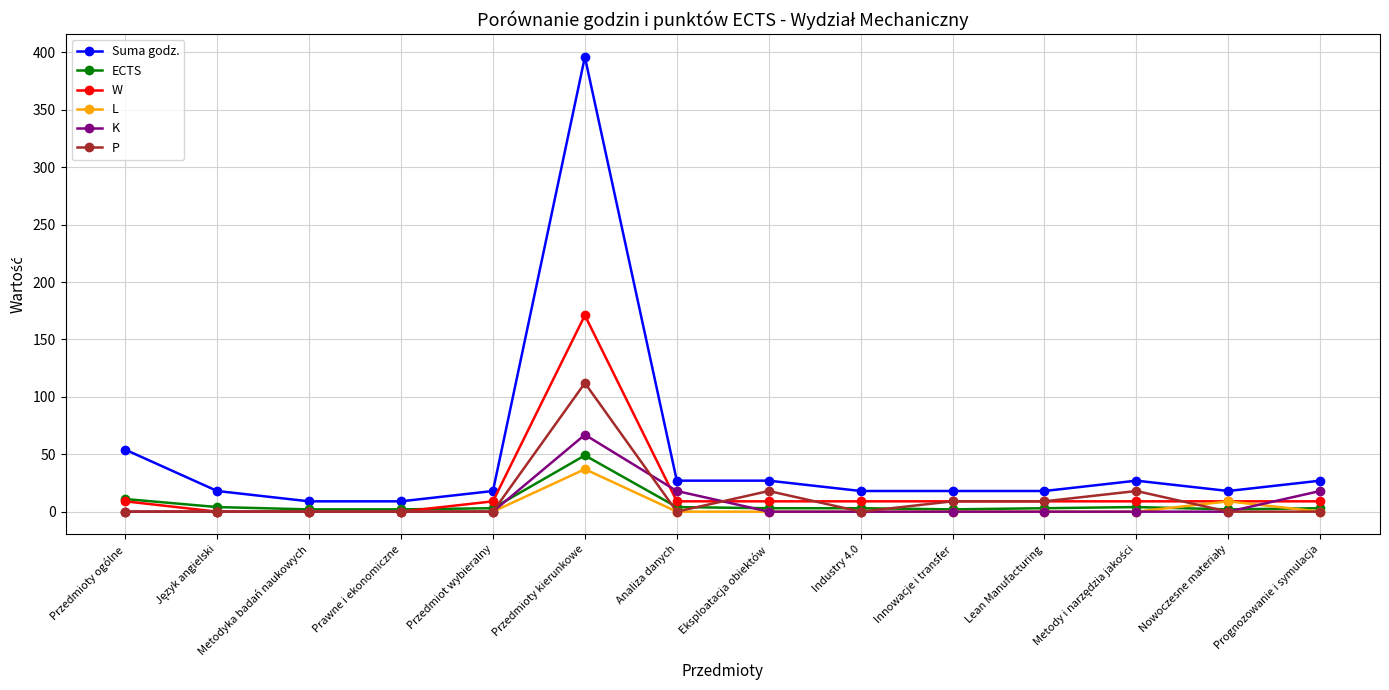

True or false: ECTS and Suma godz. intersect in this chart.

False